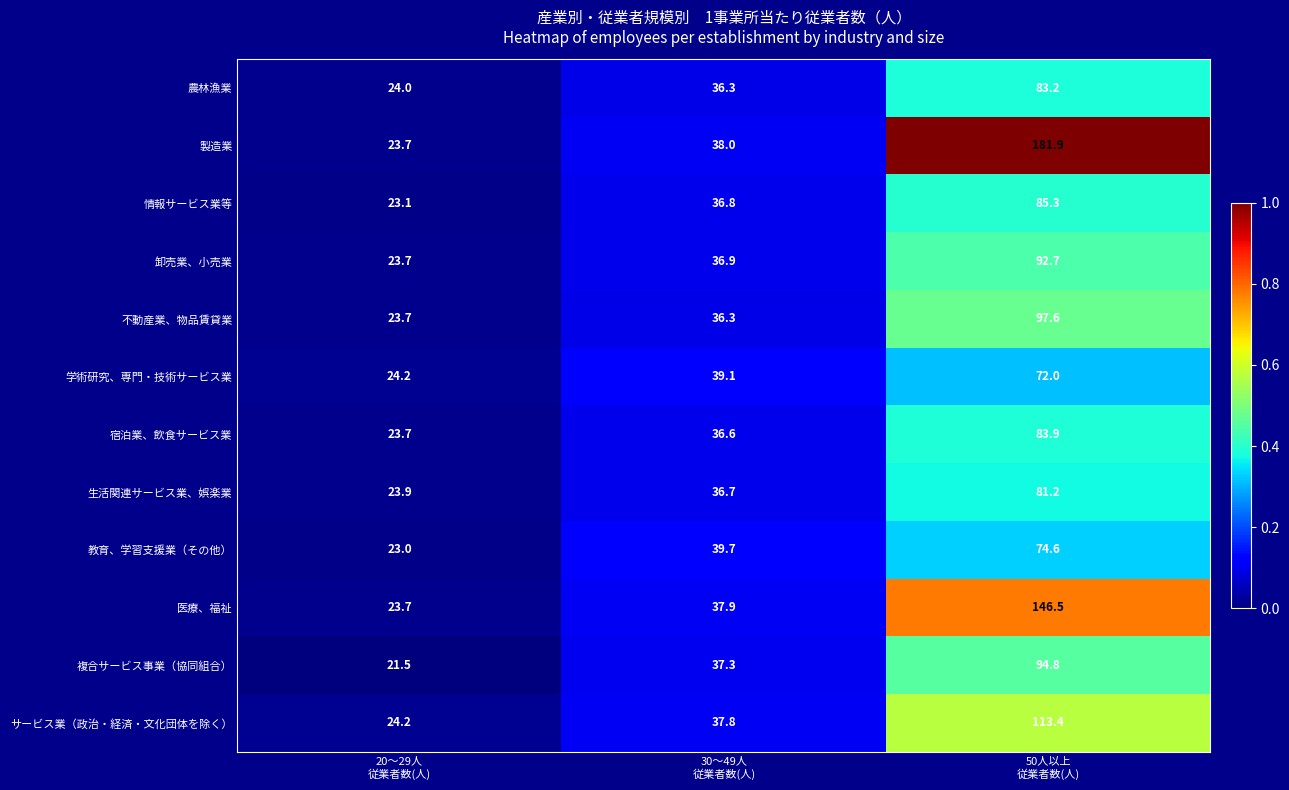

Which series has the largest range (max minus min)?

製造業